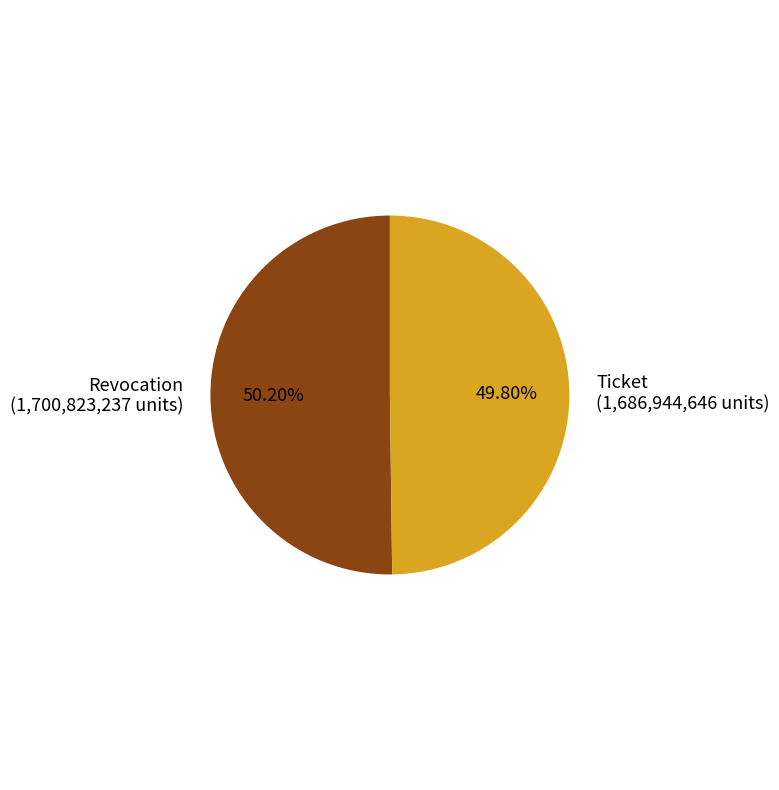

What percentage is NOT represented by Ticket?

50.2%